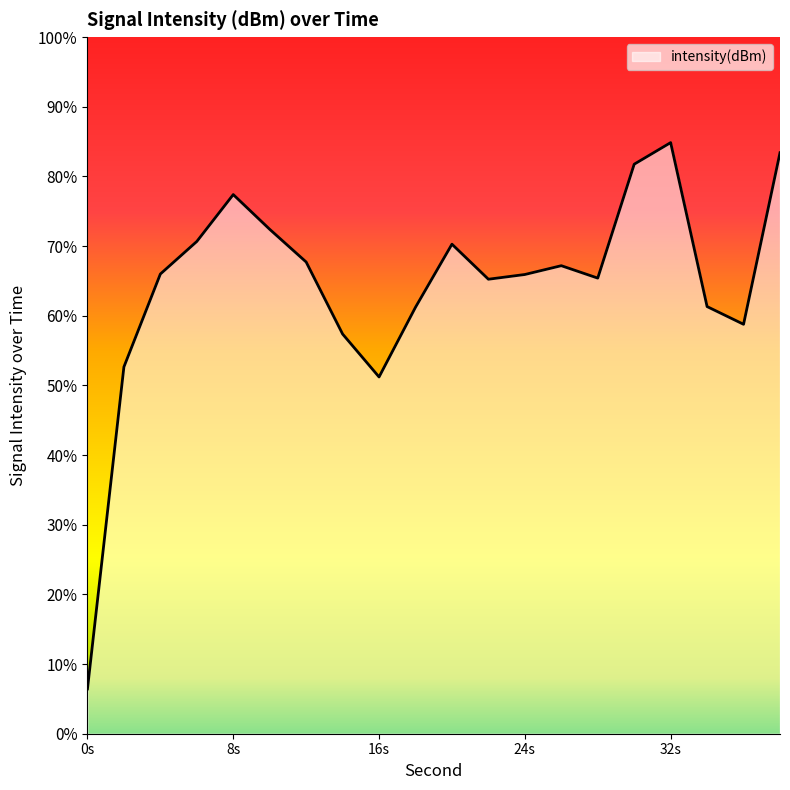

Does the chart display data point markers on the line(s)?

No